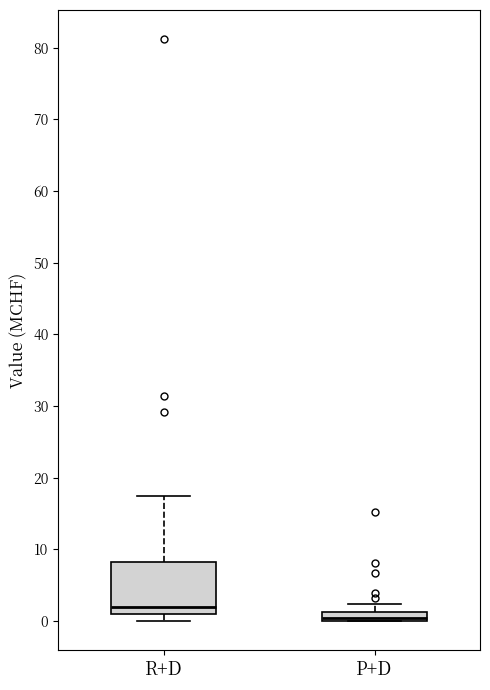

Where does the upper whisker of the box for P+D end on the y-axis? The values are not printed on the chart, so give them approximately, as read against the axis.

2